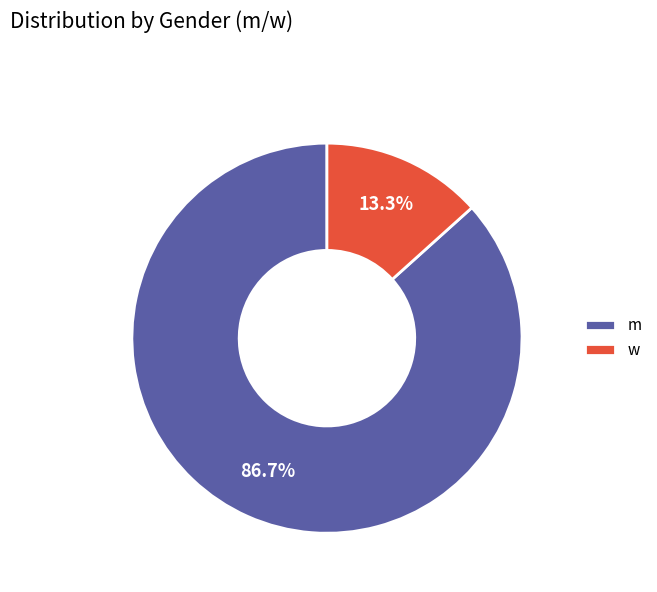

To the nearest percent, what portion does w represent?

13%